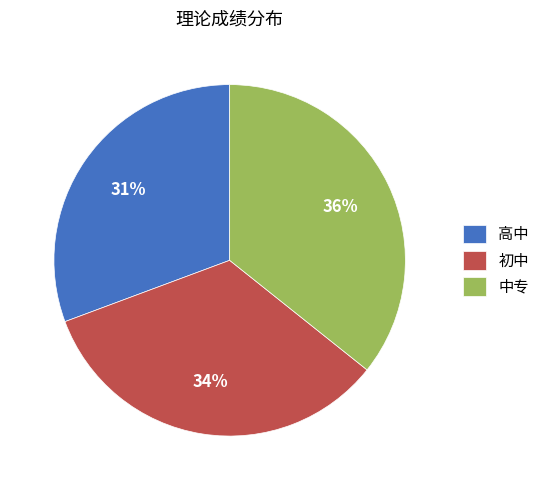

Approximately how many times larger is the value at 中专 compared to 高中?

1.2